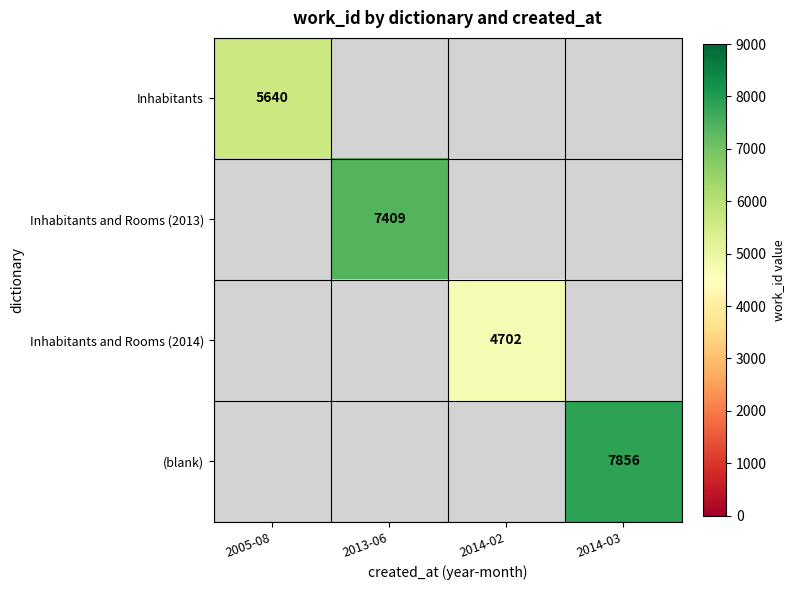

The value of Inhabitants and Rooms (2014) at 2014-02 is 4702. True or false?

True